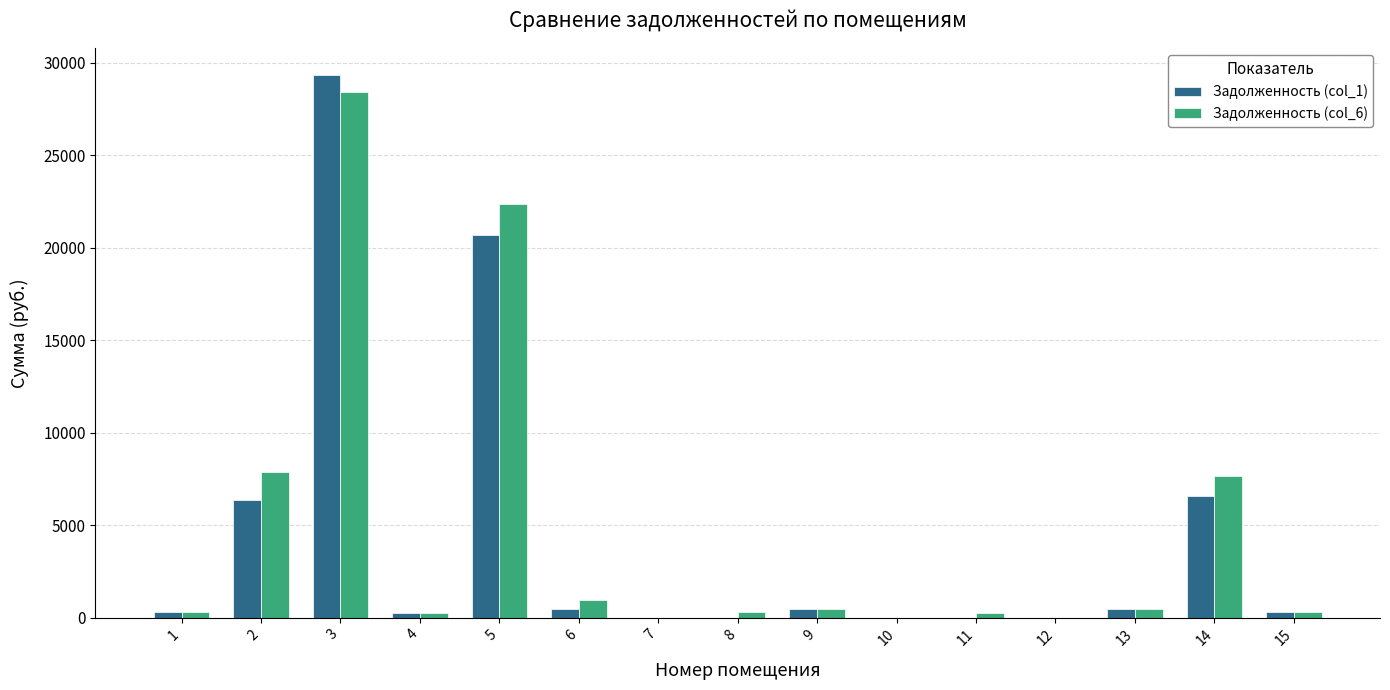

Are the bars grouped side by side (vs. stacked)?

Yes